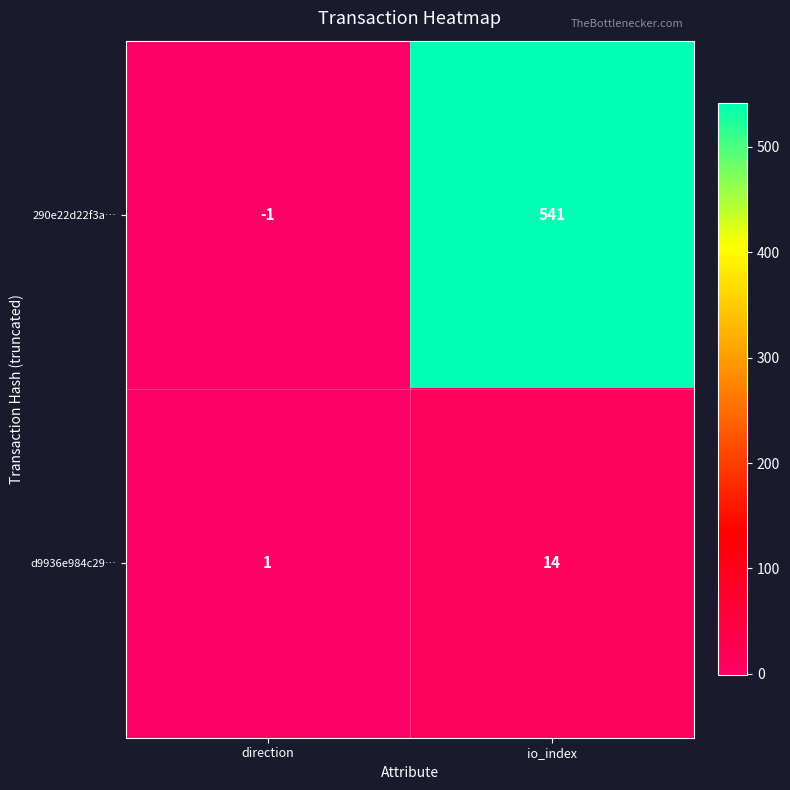

At direction, list the series in order from smallest to largest.

290e22d22f3a…, d9936e984c29…